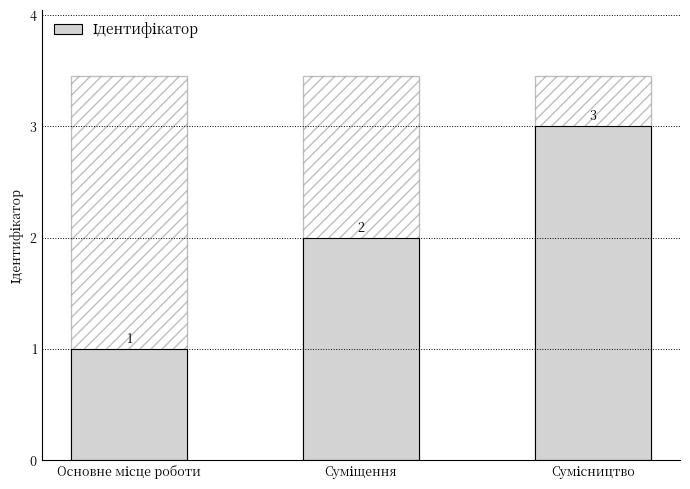

What is the label of the 1st bar from the right?

Сумісництво